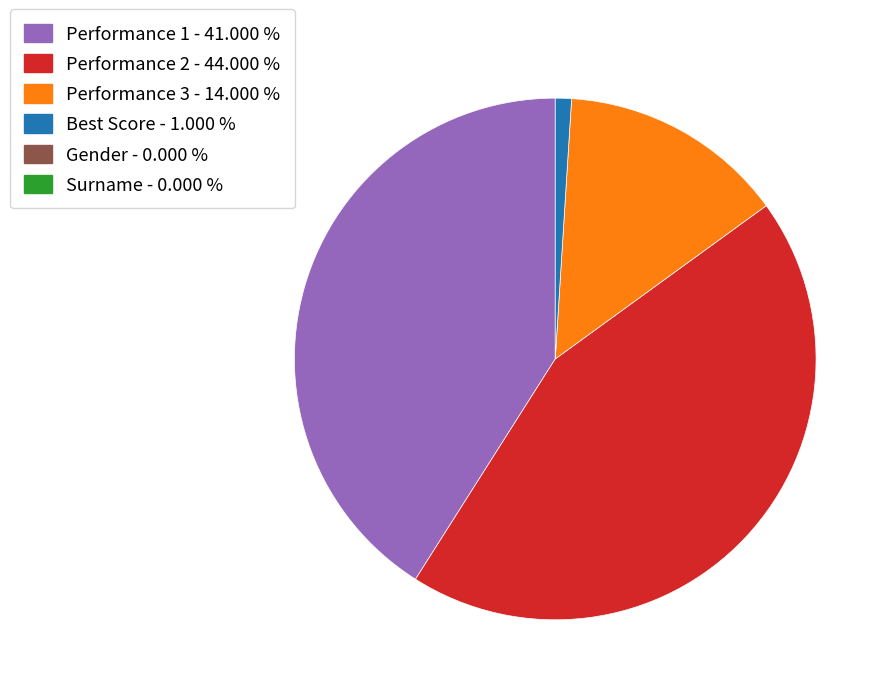

Is there a majority slice in this chart?

No